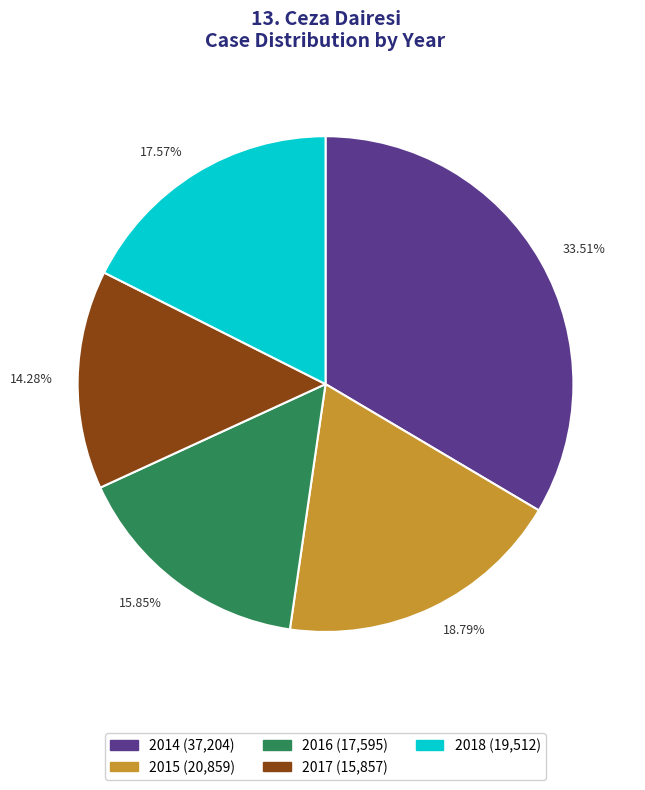

How many segments does this pie chart have?

5